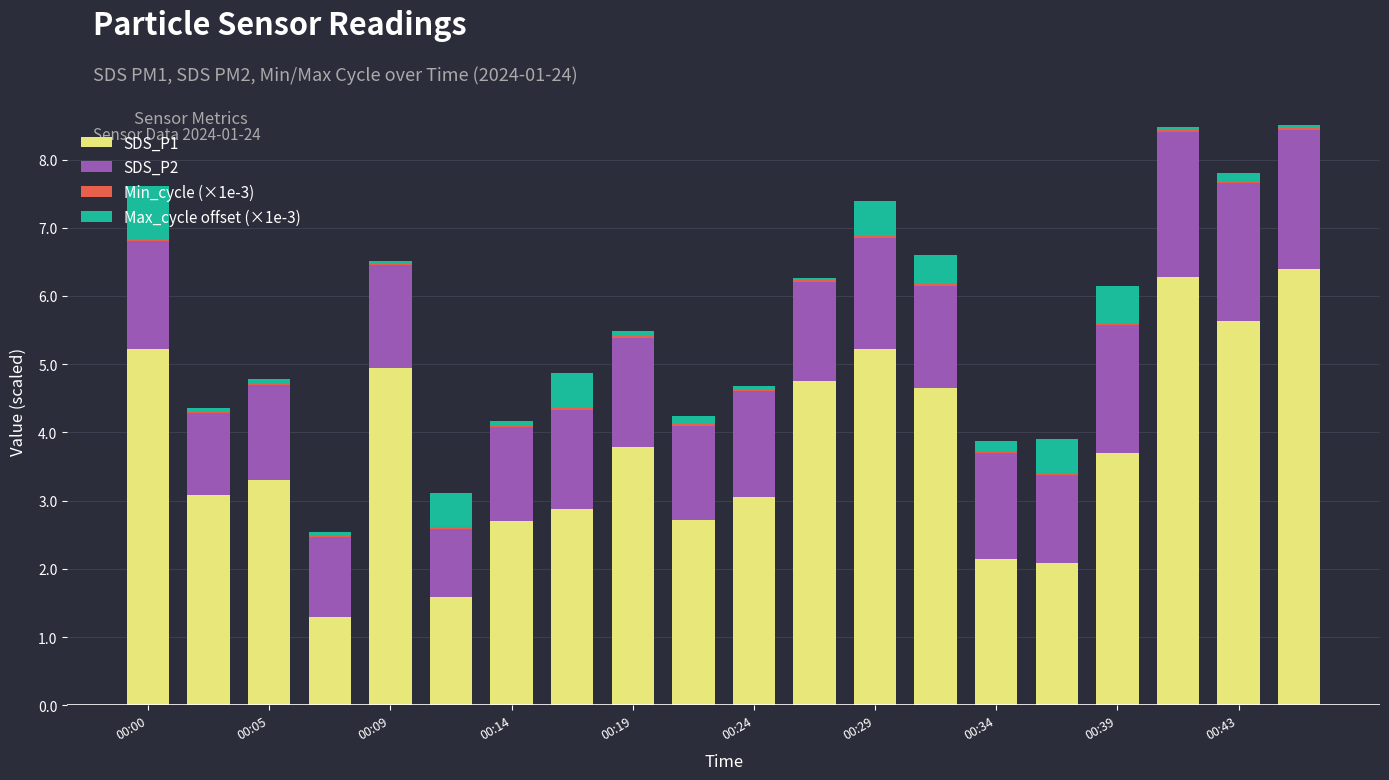

What is the average value of the SDS_P1 series?

3.8